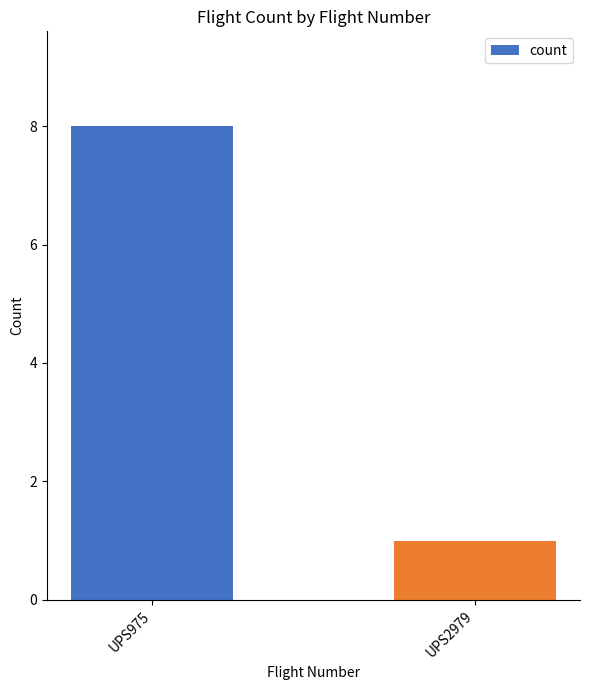

What is the value of the 2nd bar from the left?

1